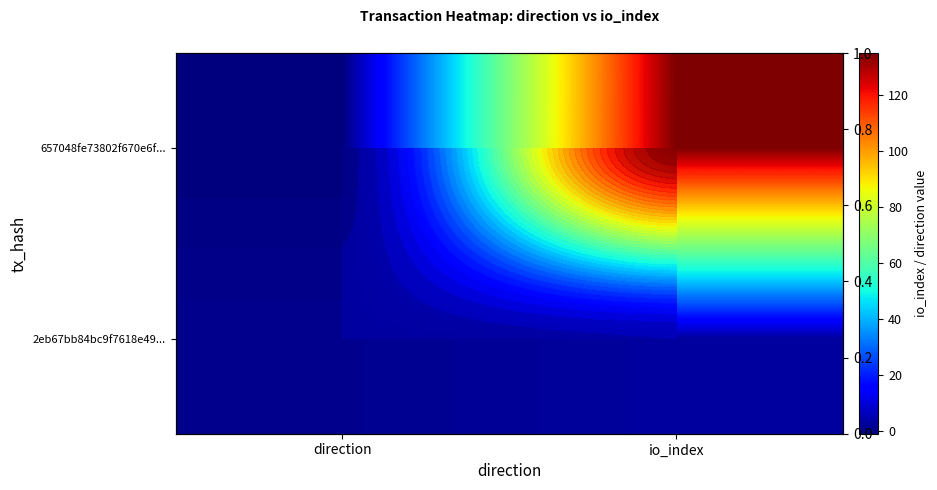

The 657048fe73802f670e6f... series shows 135 at io_index. True or false?

True